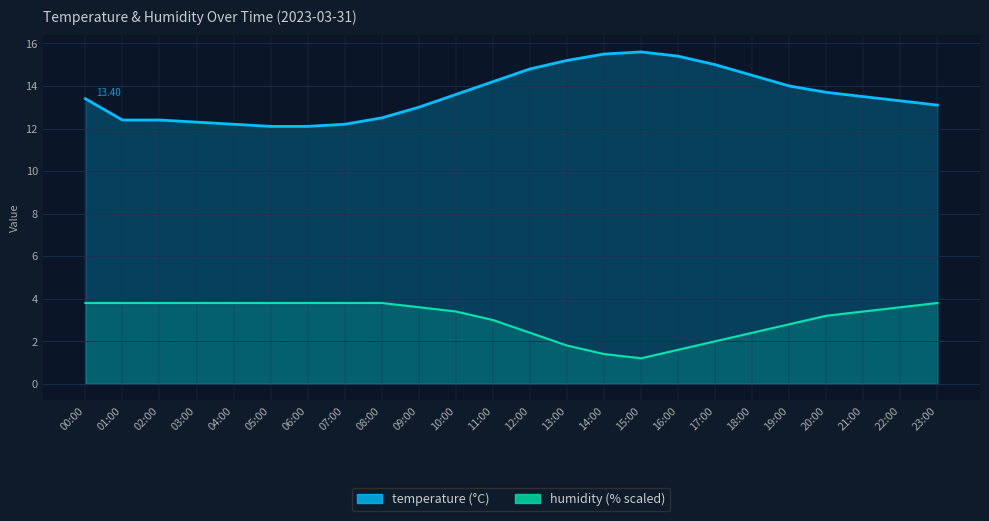

What is the sum of the temperature values at 18:00 and 12:00?

29.3